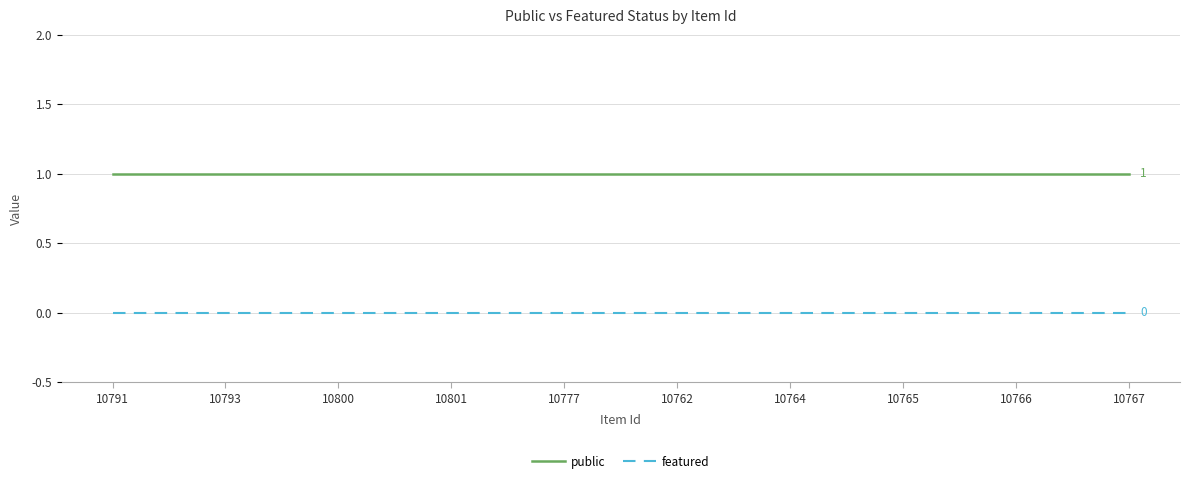

True or false: featured and public intersect in this chart.

False